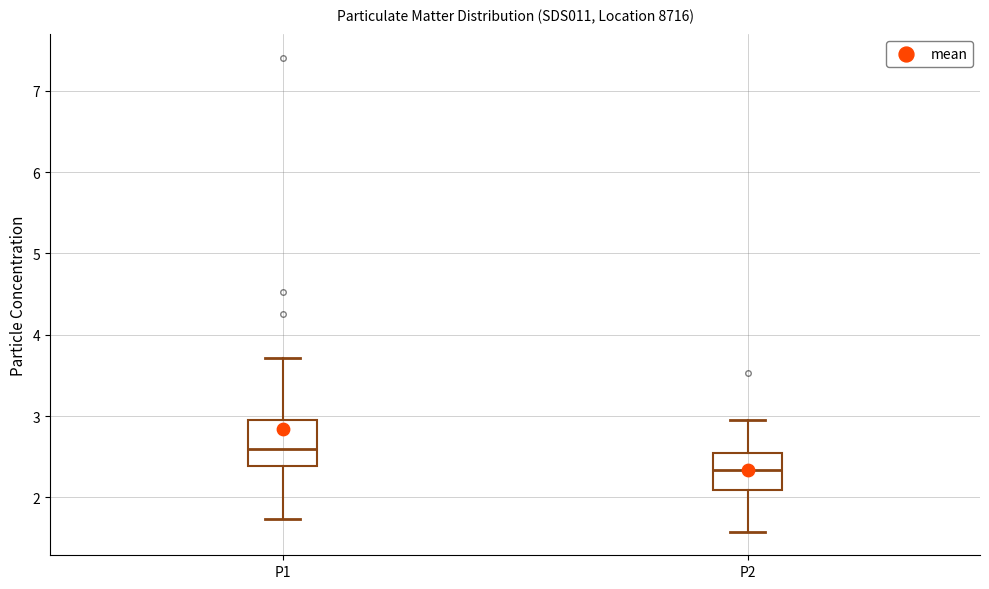

Which box's median line is the lowest?

P2